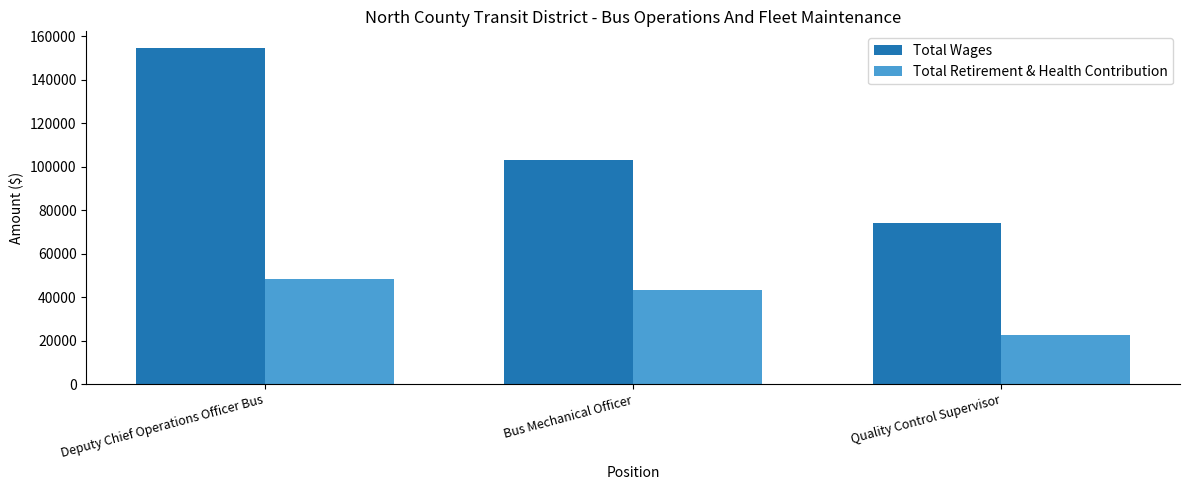

Between Deputy Chief Operations Officer Bus and Quality Control Supervisor, which series saw the biggest shift?

Total Wages